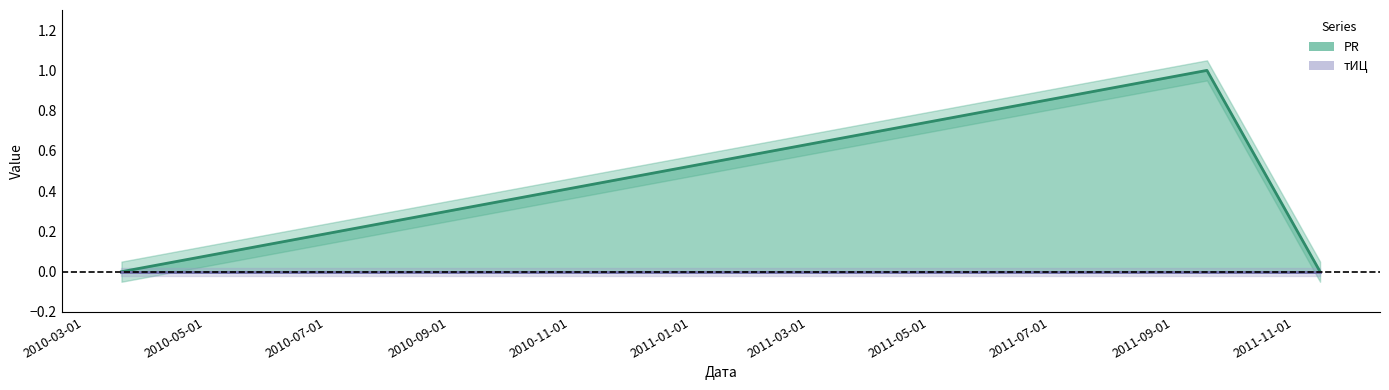

Which label corresponds to the smallest value in the chart?

2010-03-20